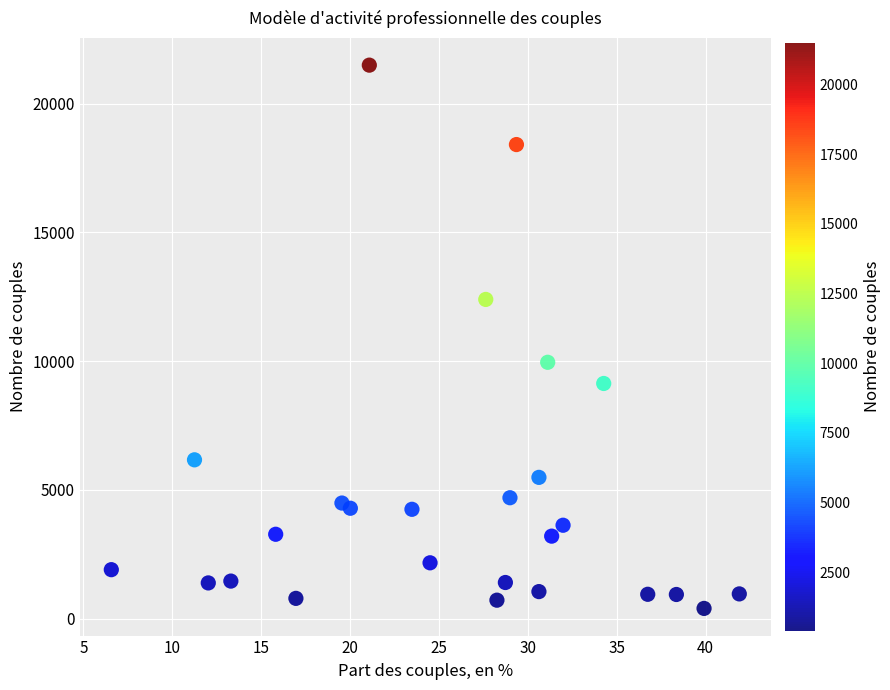

What is the range of X values (max minus min)?

35.3